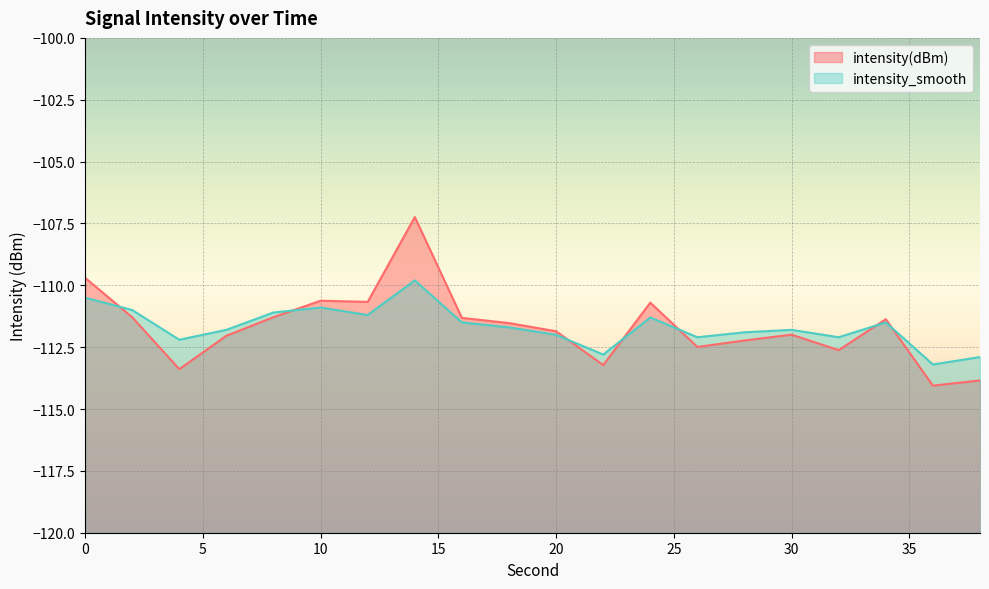

Which category has the lowest value in the intensity_smooth series?

36